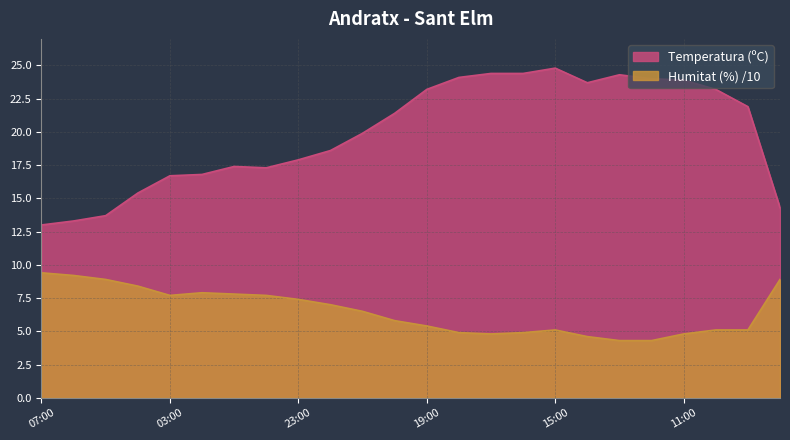

What is the difference between the maximum and second lowest values in the Humitat (%) series?

5.1